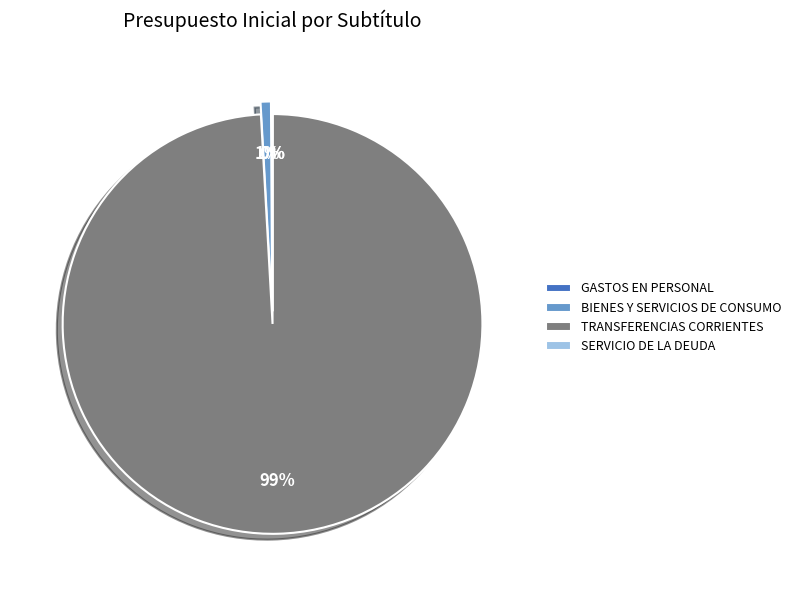

To the nearest percent, what is the combined percentage of BIENES Y SERVICIOS DE CONSUMO and GASTOS EN PERSONAL?

1%